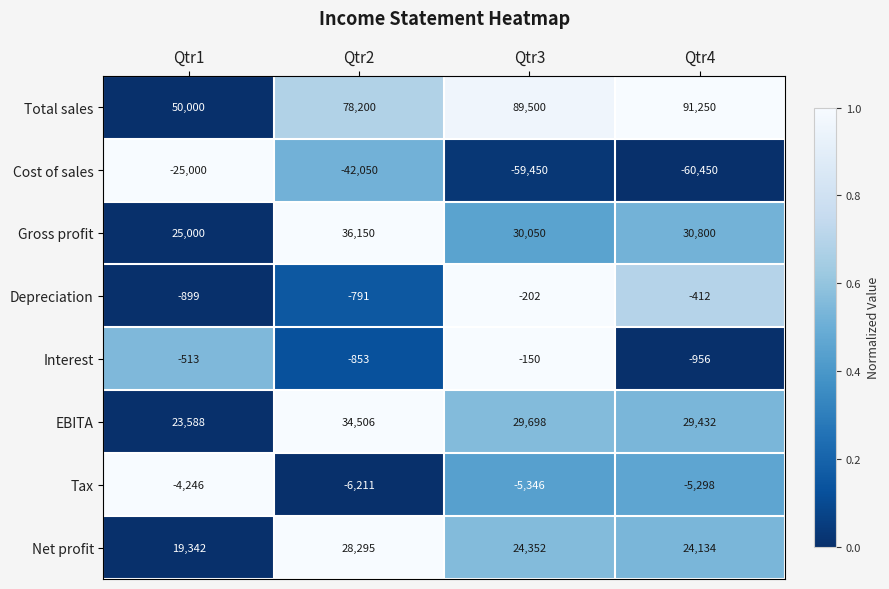

At which label does Tax first exceed -5298?

Qtr1